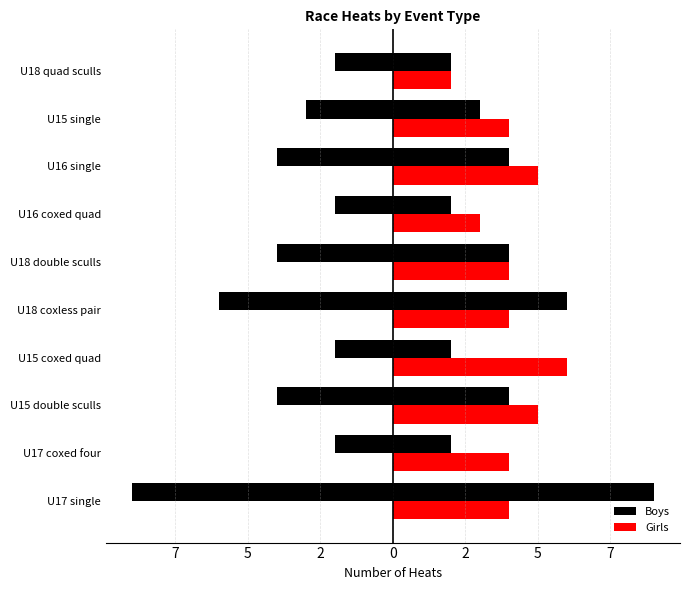

How many Girls values are between 4 and 5?

7